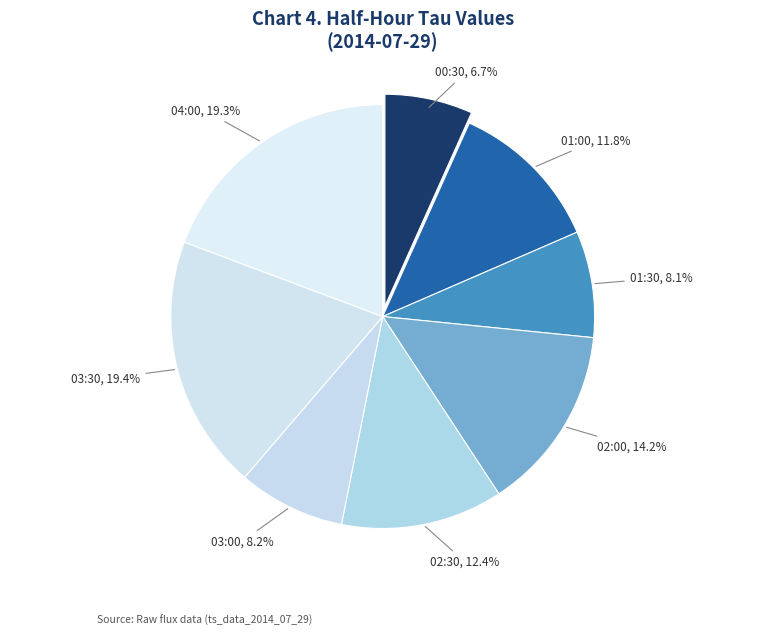

The 00:30 slice represents 7% of the pie. True or false?

True